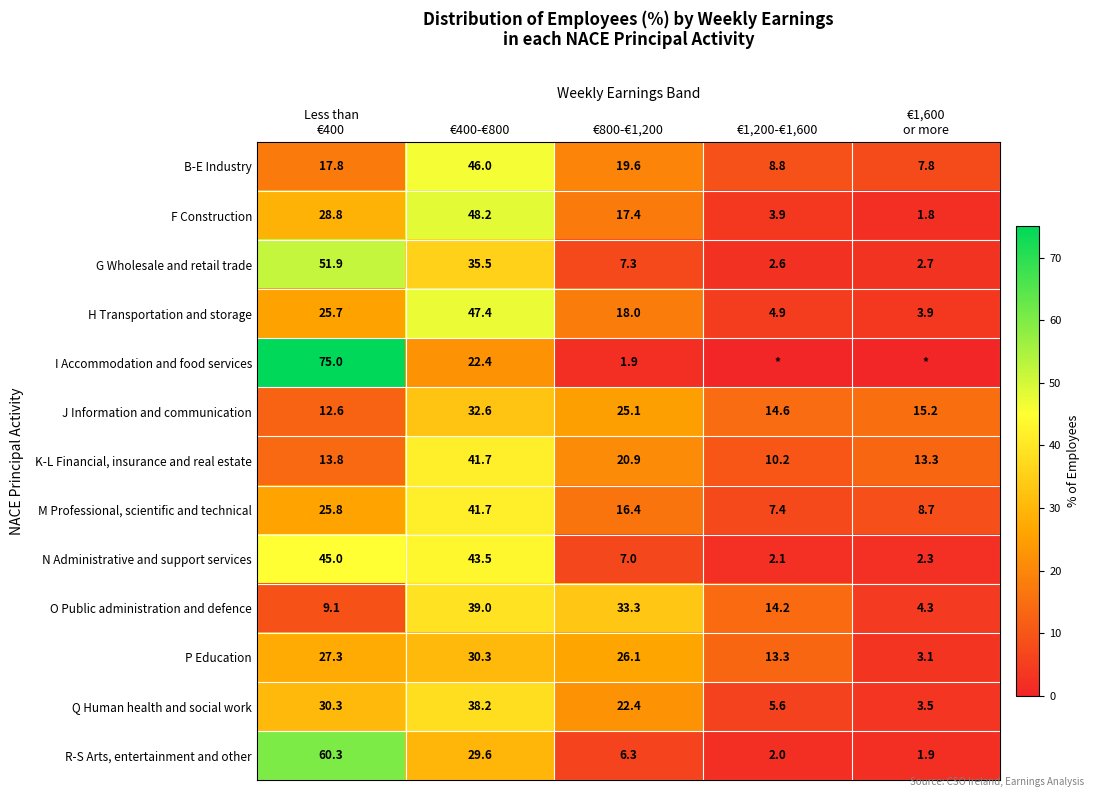

The Q Human health and social work series shows 22.4 at €800-€1,200. True or false?

True